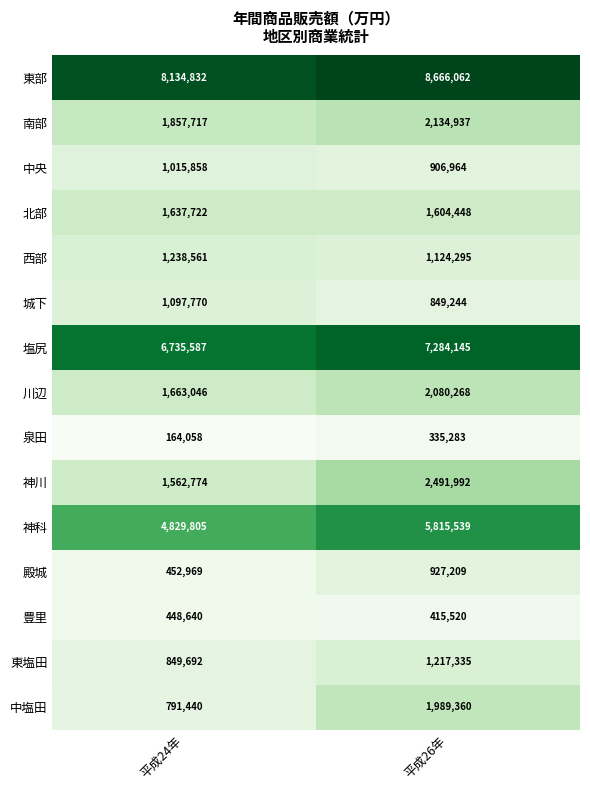

What is the approximate value of 豊里 at 平成26年, to the nearest 50?

415500